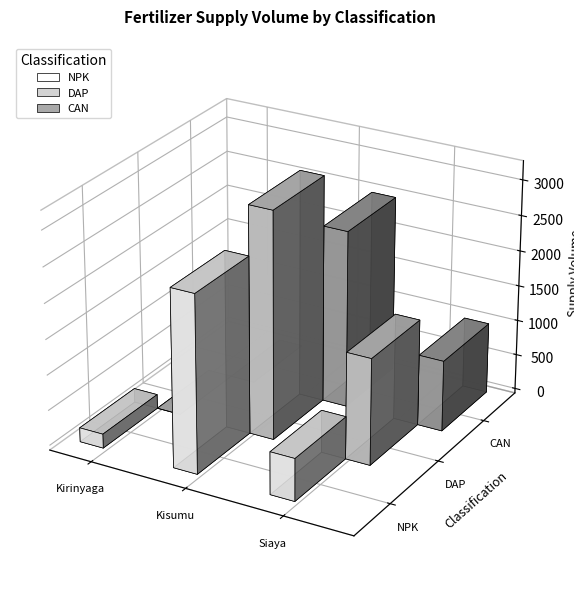

How many distinct data groups are displayed?

3